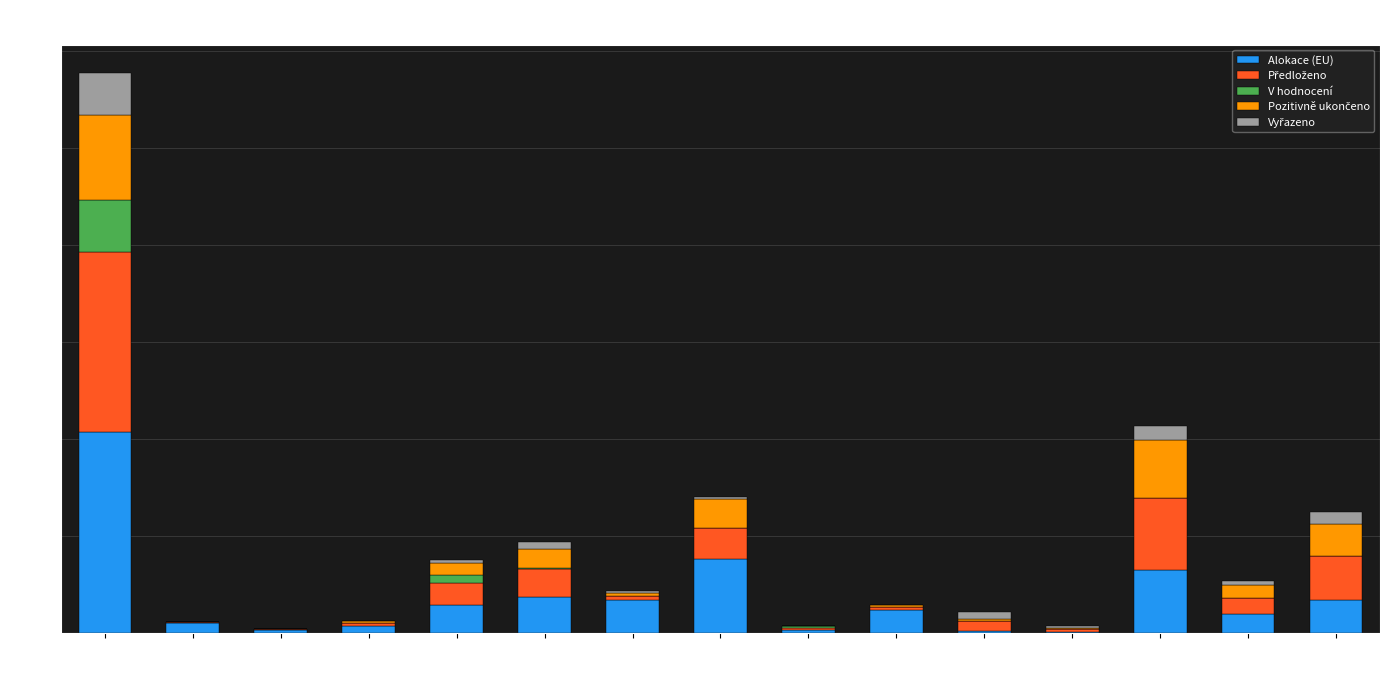

The value of Alokace (EU) at 14 is 975000000.0. True or false?

True